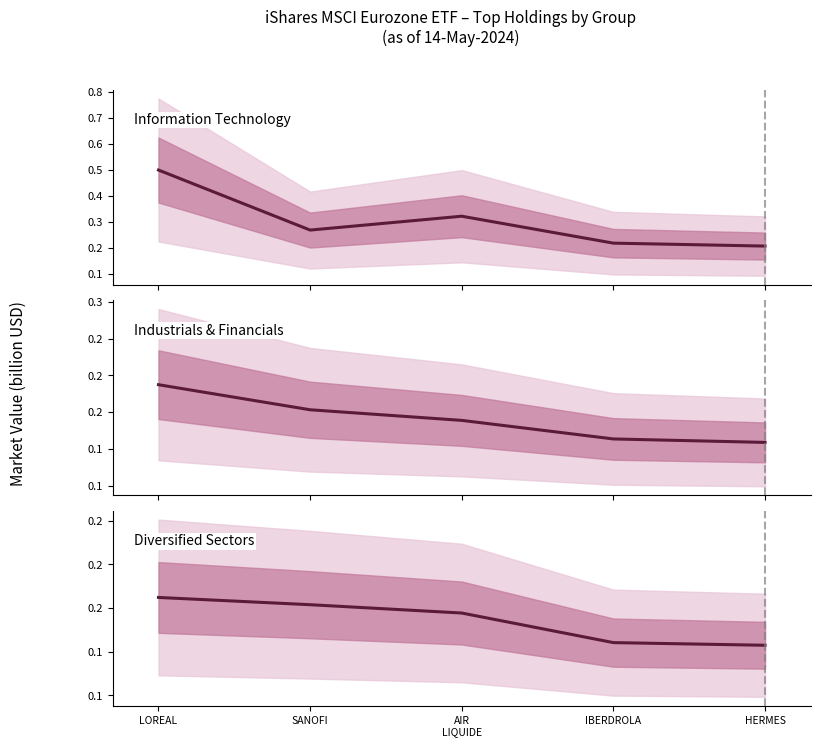

Count the Diversified Sectors values in the range 0 to 1.

5